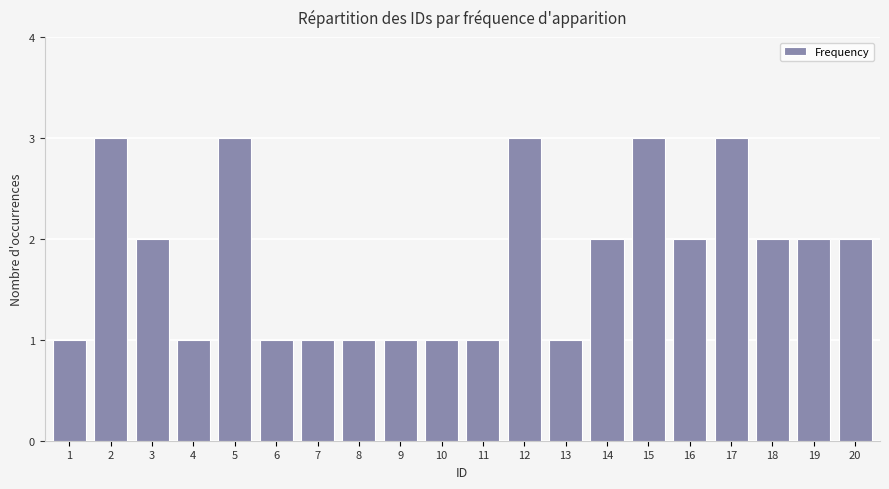

What is the maximum value shown in the chart?

3